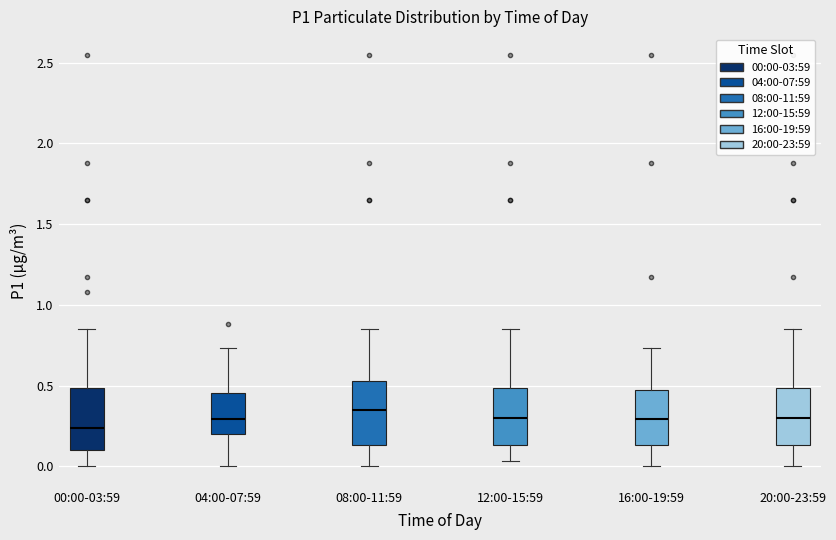

Which box's median line is the lowest?

00:00-03:59